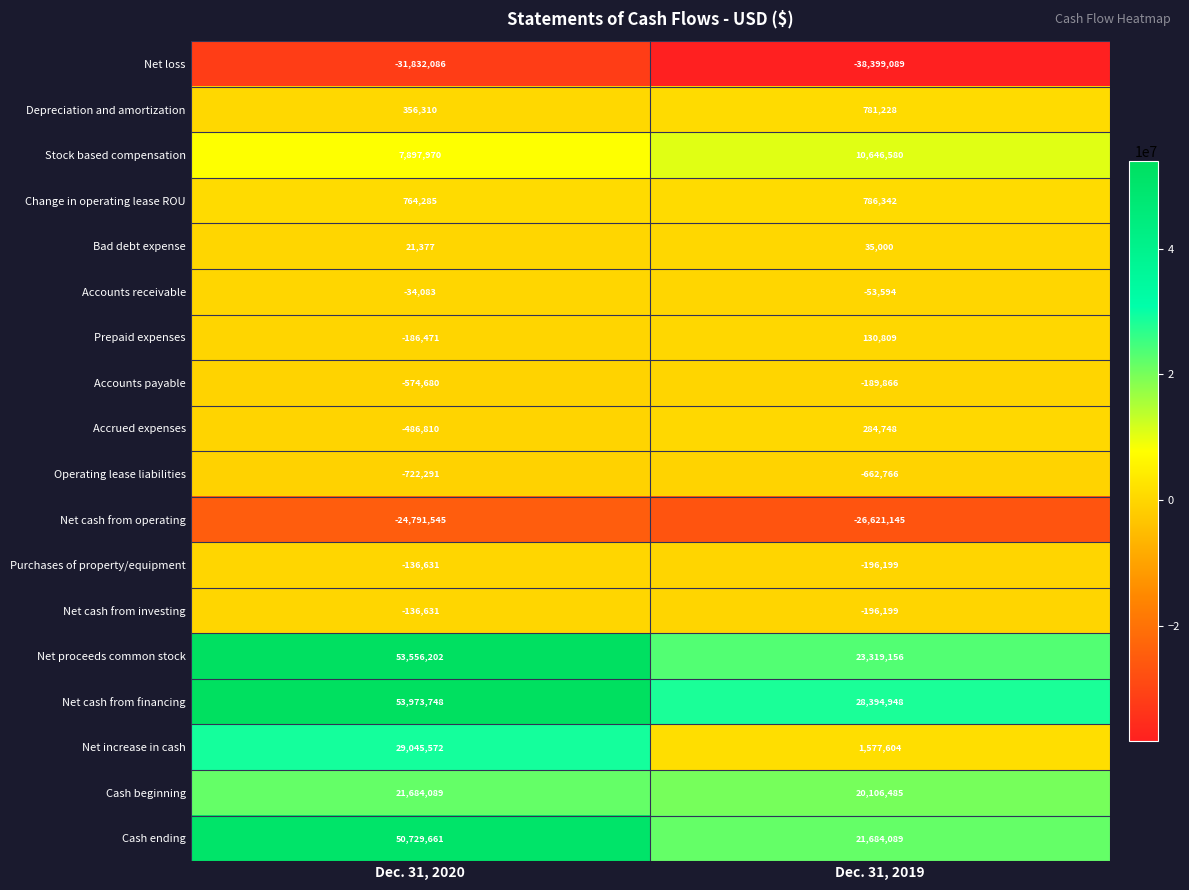

Count the number of categories in the chart.

2